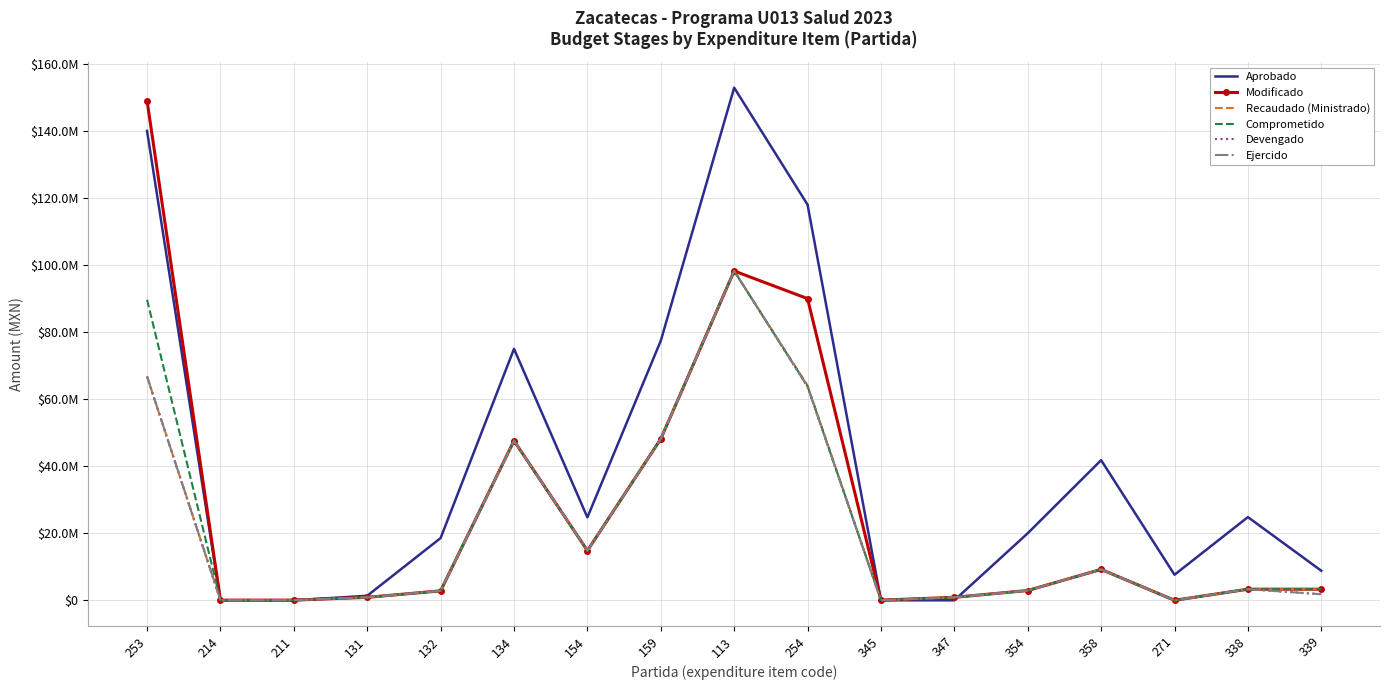

At which category is the sum across all series the highest?

113